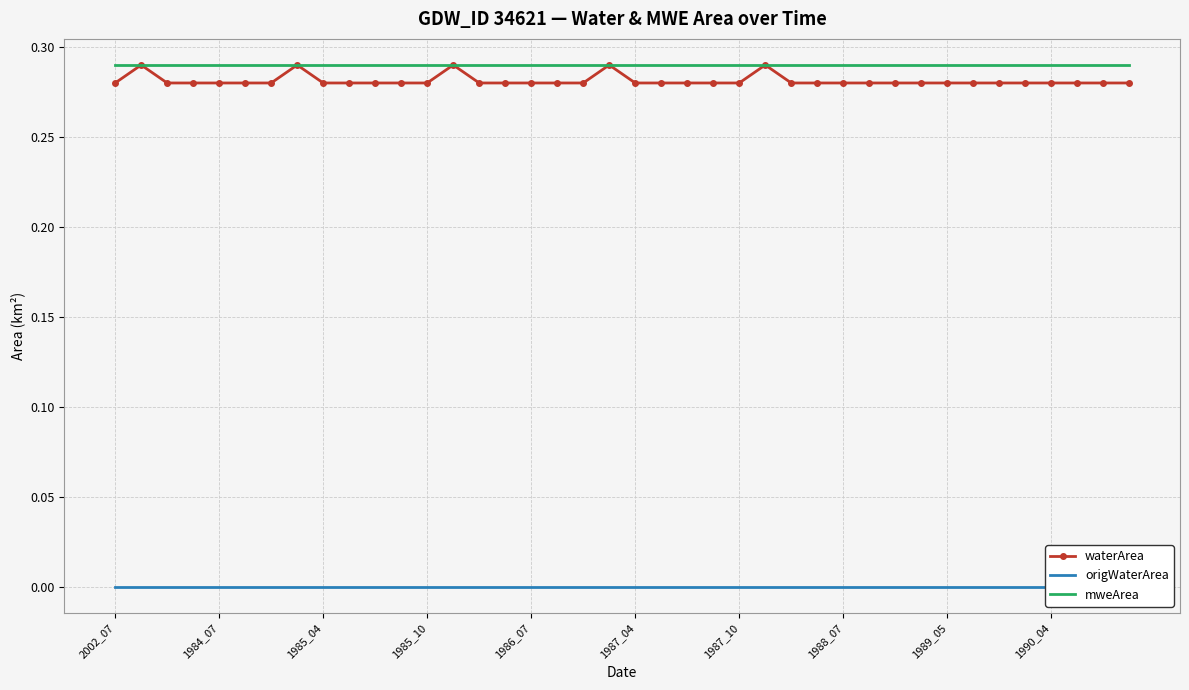

How many lines are shown in the chart?

3